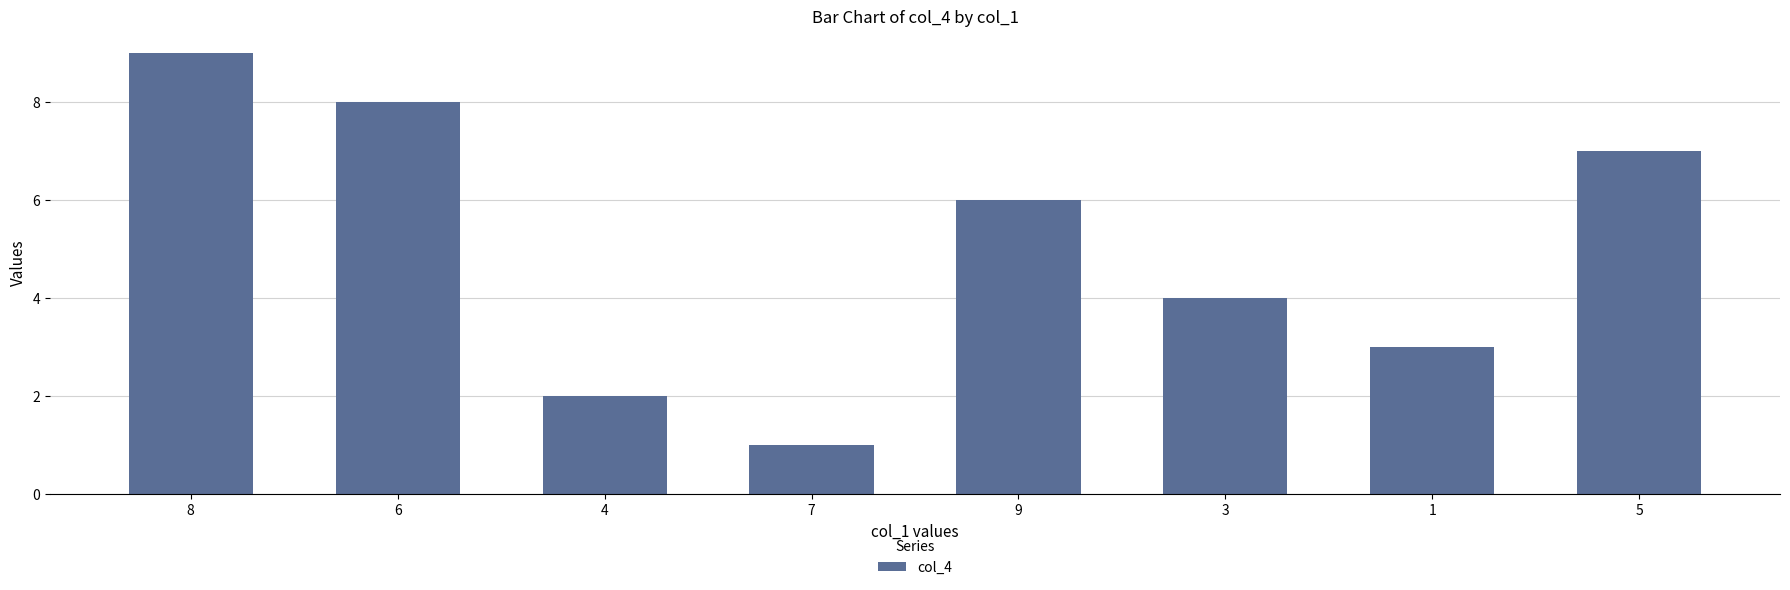

The chart shows a value of 13 at 8. True or false?

False